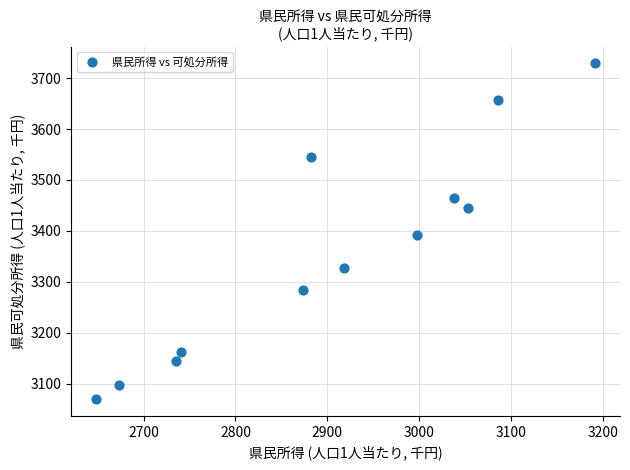

What is the range of X values (max minus min)?

543.8